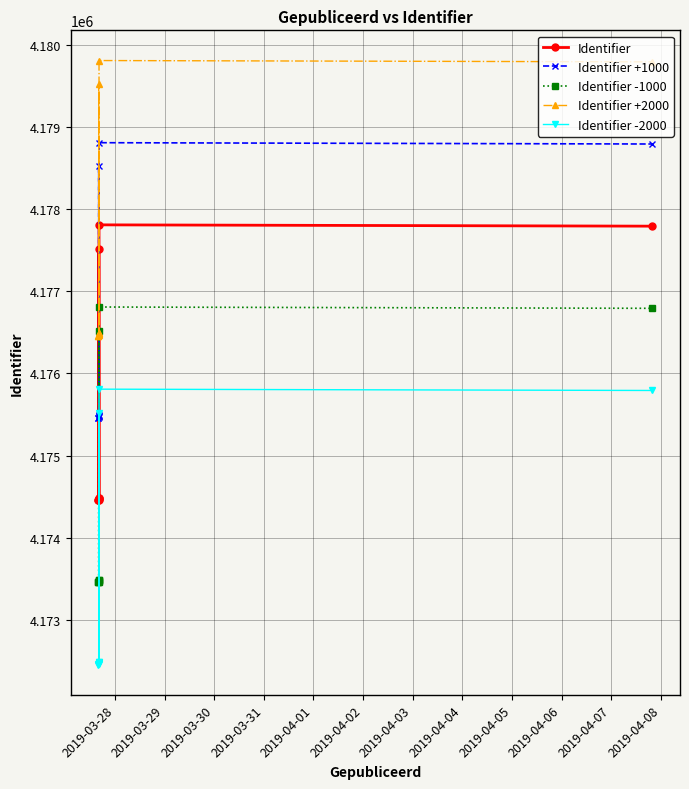

What is the difference between the second highest and second lowest values in the Identifier +1000 series?

3333